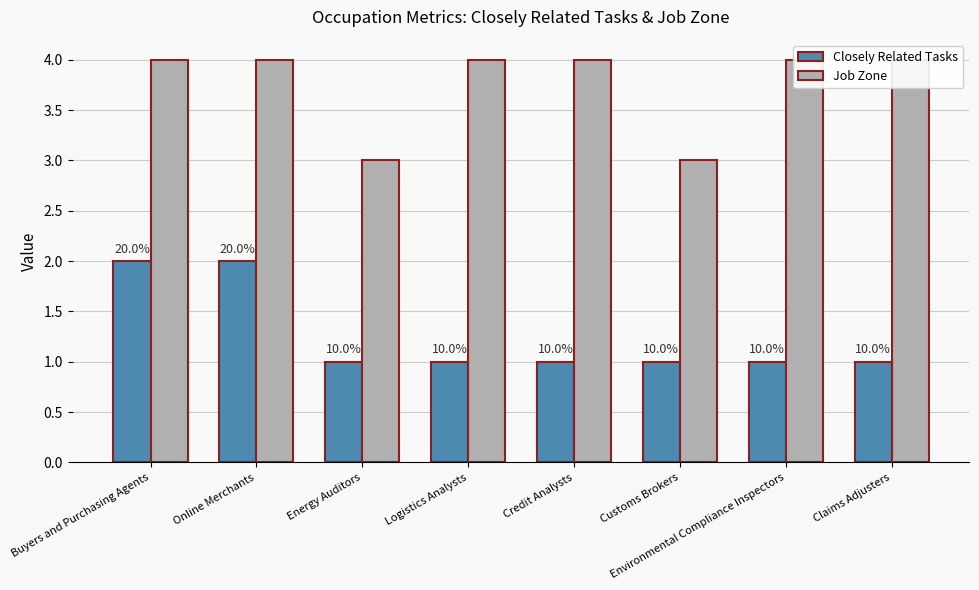

How many bars are there in total?

16